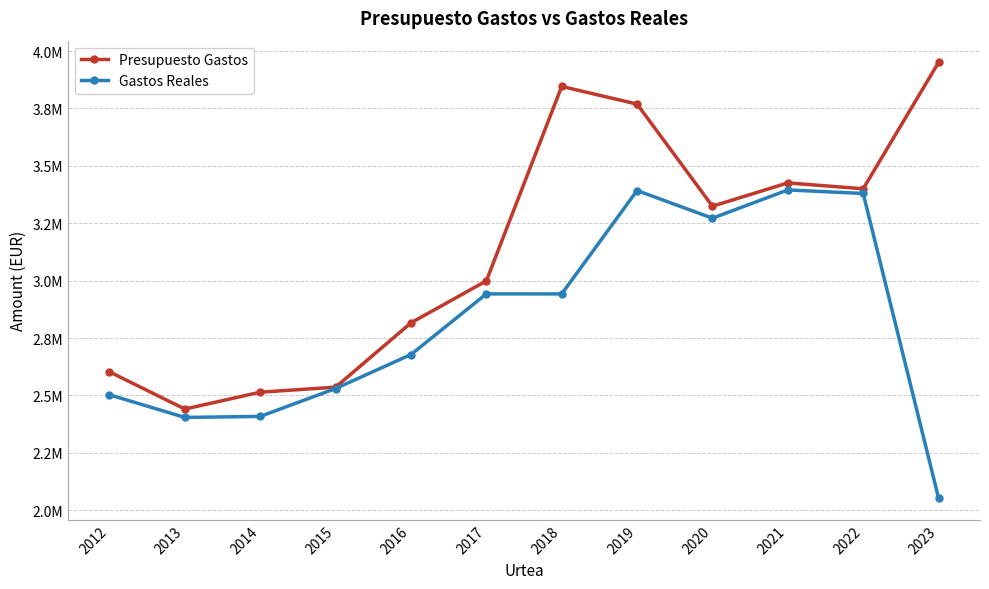

Is this an area chart (filled region under the line)?

No